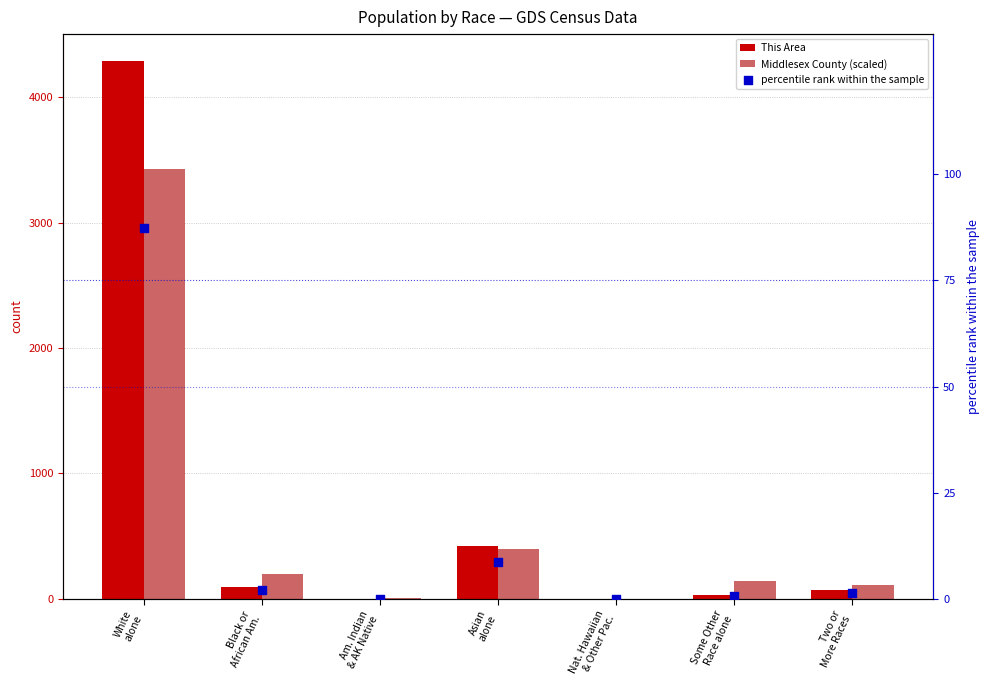

At which category is the sum across all series the highest?

White
alone